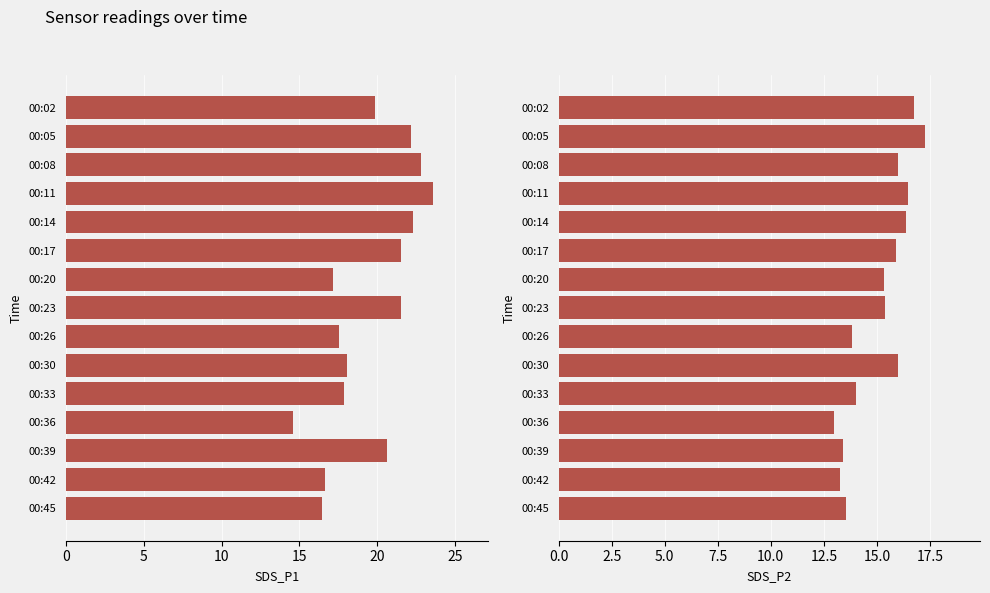

Does the chart contain any negative values?

No